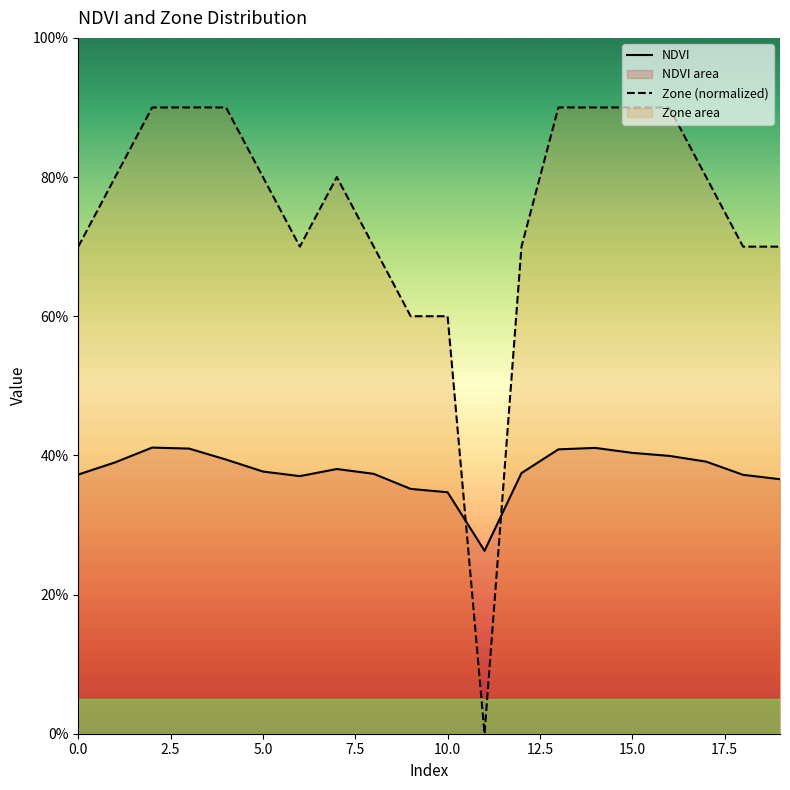

What is the total value across all series at 14?

1.3